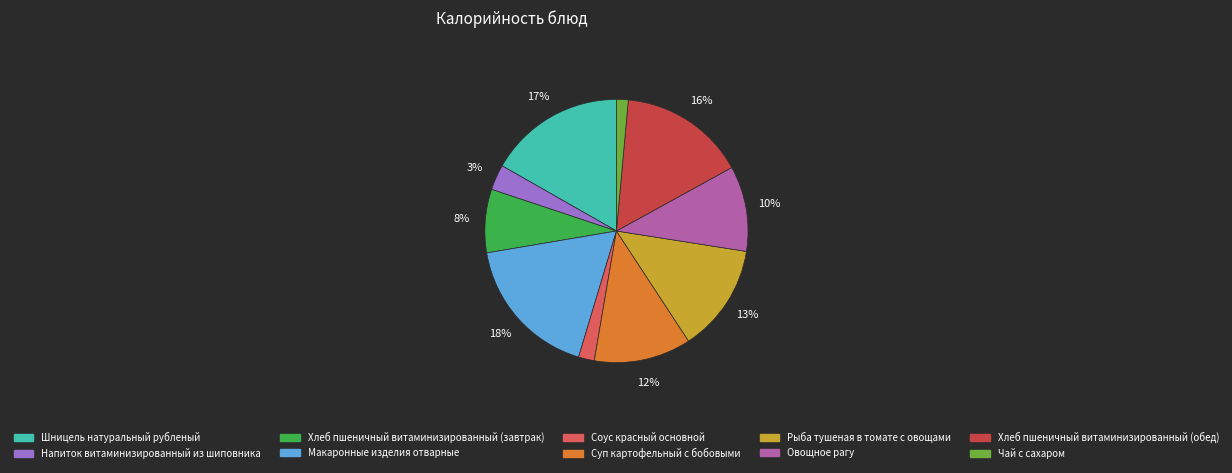

Approximately how many times larger is the value at Рыба тушеная в томате с овощами compared to Суп картофельный с бобовыми?

1.1